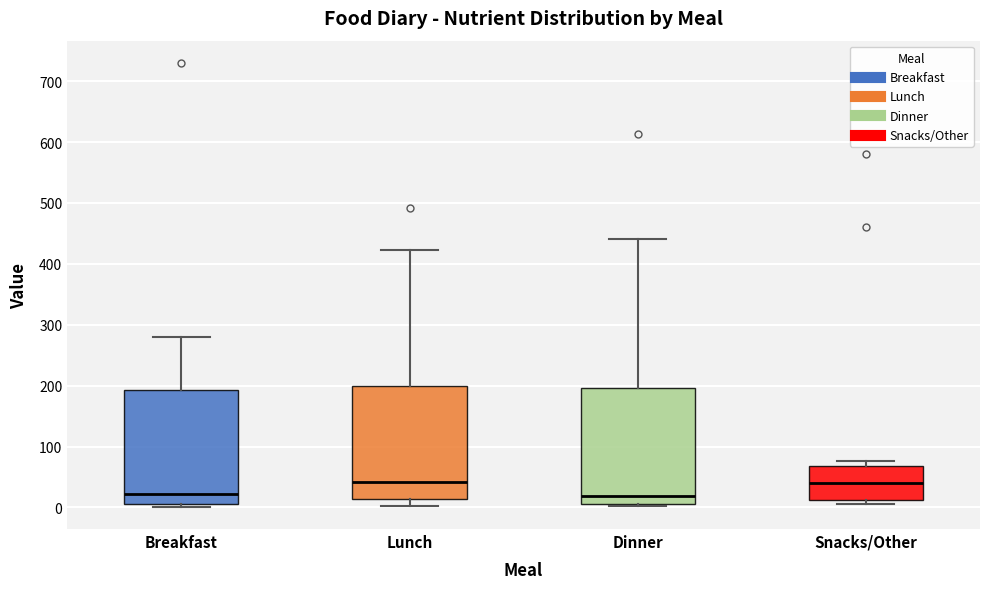

Reading left to right, transcribe this box plot: for each box, give where its median line is, the range the box spans, and where its two whiskers end, as read against the y-axis. The values are not printed on the chart, so give them approximately, as read against the axis.

Breakfast: median 20, box 10 to 190, whiskers 0 to 280
Lunch: median 40, box 10 to 200, whiskers 0 to 420
Dinner: median 20, box 10 to 200, whiskers 0 to 440
Snacks/Other: median 40, box 10 to 70, whiskers 10 (just below the box's lower edge) to 80